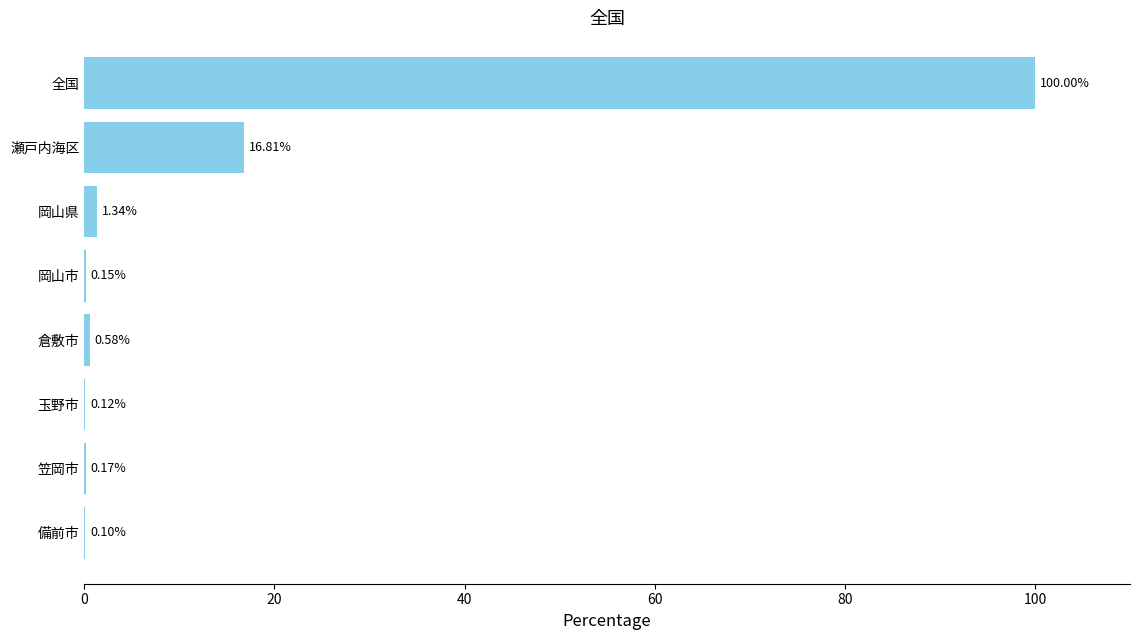

Which has a higher value, 瀬戸内海区 or 笠岡市?

瀬戸内海区